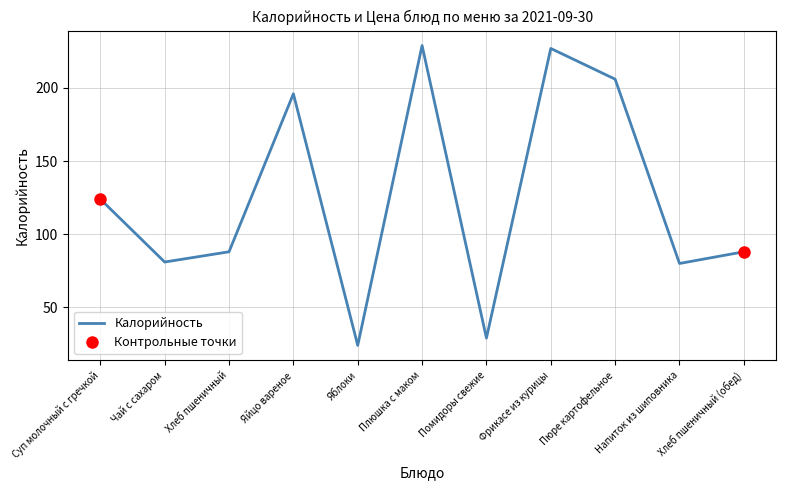

Reading right to left, list all the values displayed in this chart.

Хлеб пшеничный (обед)=88	Напиток из шиповника=80	Пюре картофельное=206	Фрикасе из курицы=227	Помидоры свежие=29	Плюшка с маком=229	Яблоки=24	Яйцо вареное=196	Хлеб пшеничный=88	Чай с сахаром=81	Суп молочный с гречкой=124